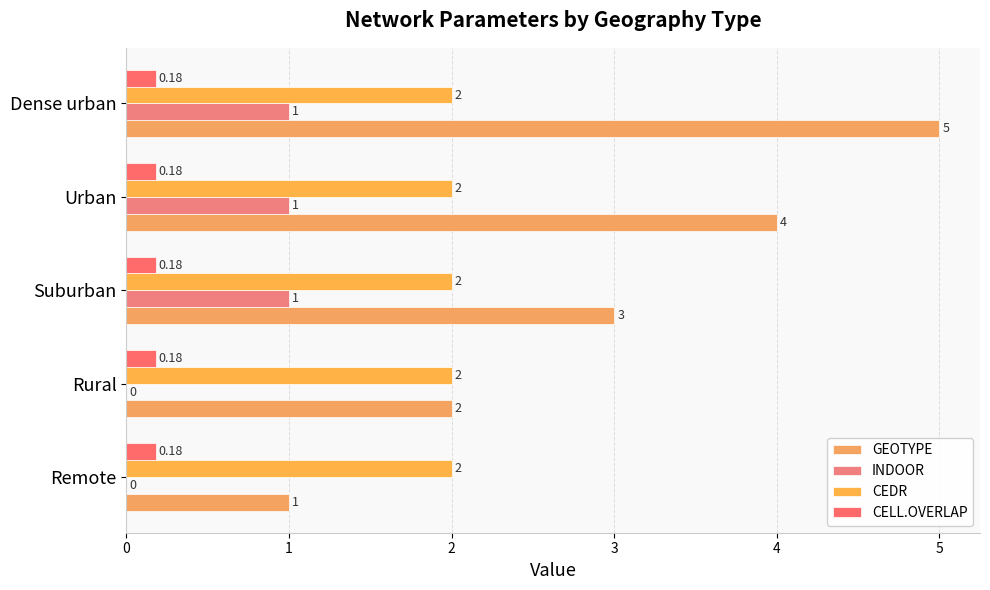

At which category is the sum across all series the highest?

Dense urban